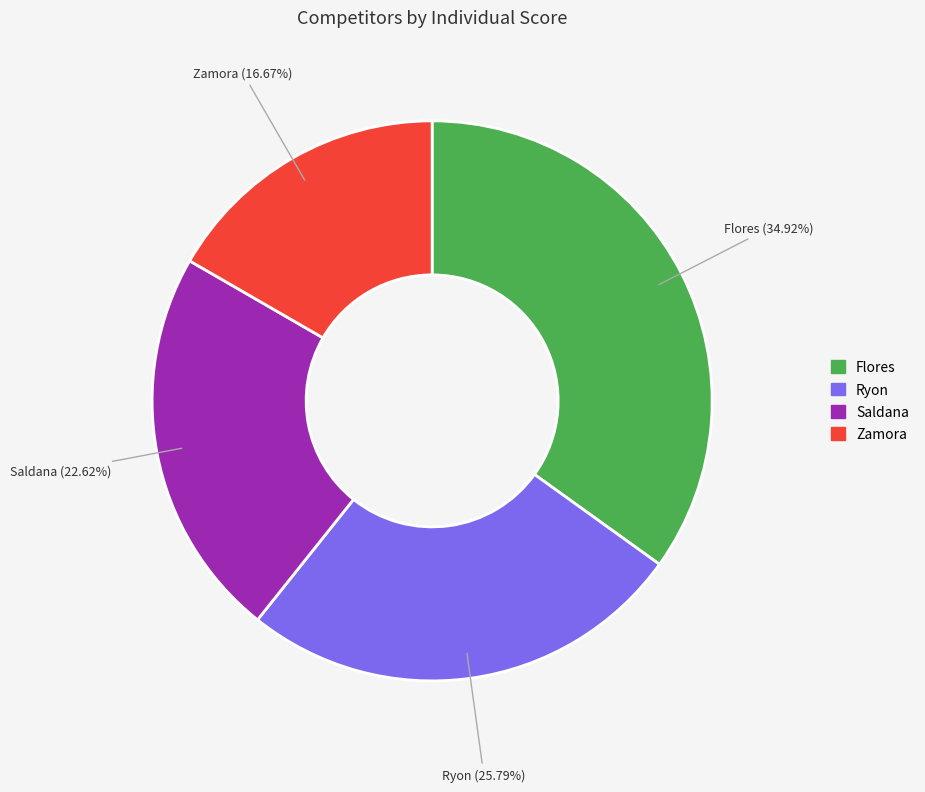

To the nearest percent, what is the combined percentage of Ryon and Saldana?

48%